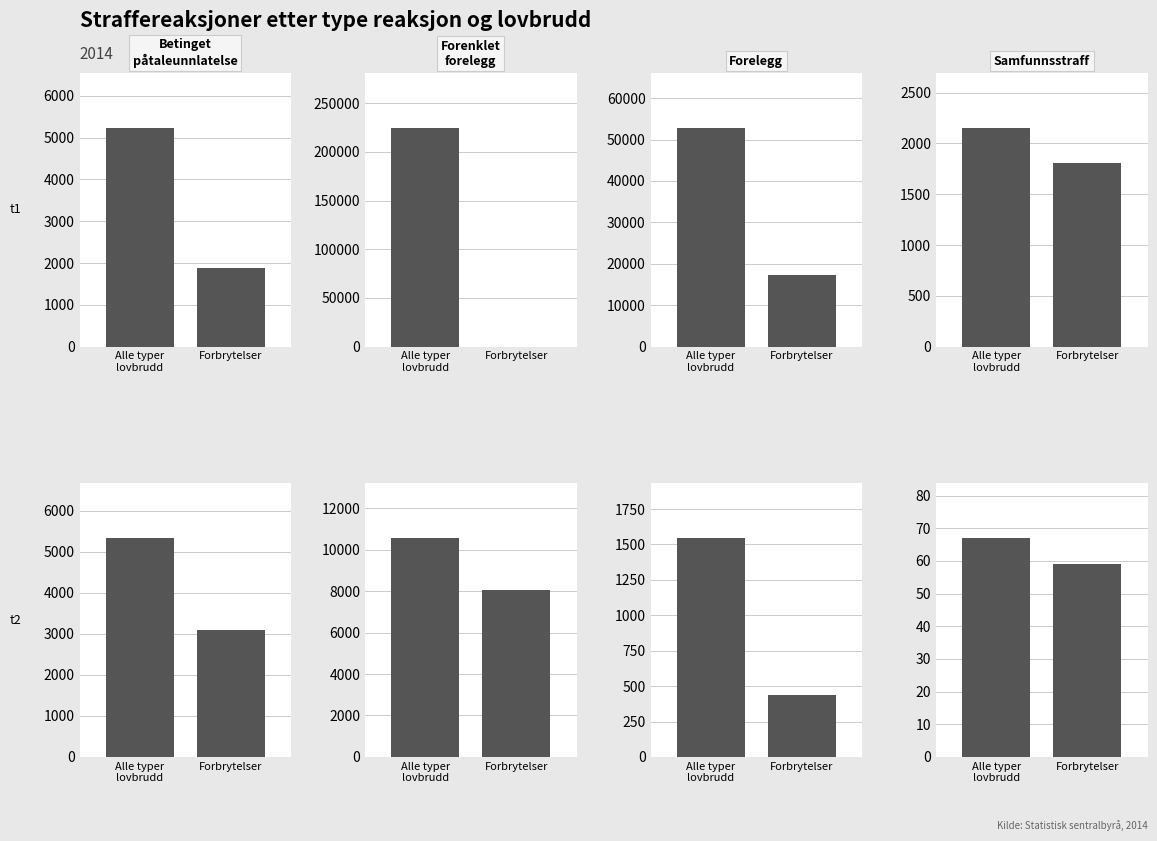

What position from the right is Alle typer
lovbrudd?

2